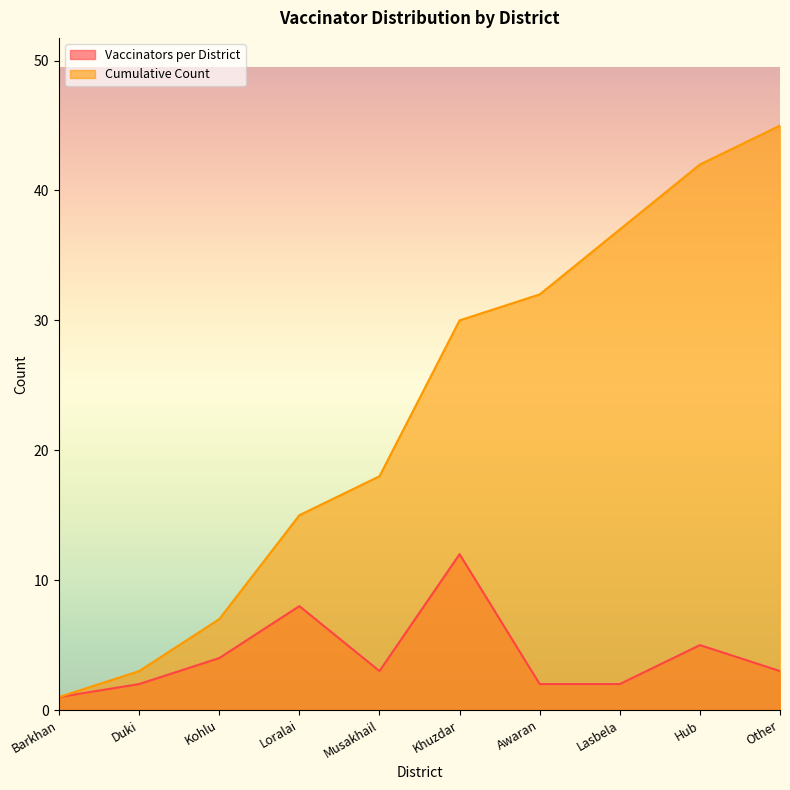

List the labels in order of Vaccinators per District value, smallest first.

Barkhan, Duki, Awaran, Lasbela, Musakhail, Other, Kohlu, Hub, Loralai, Khuzdar